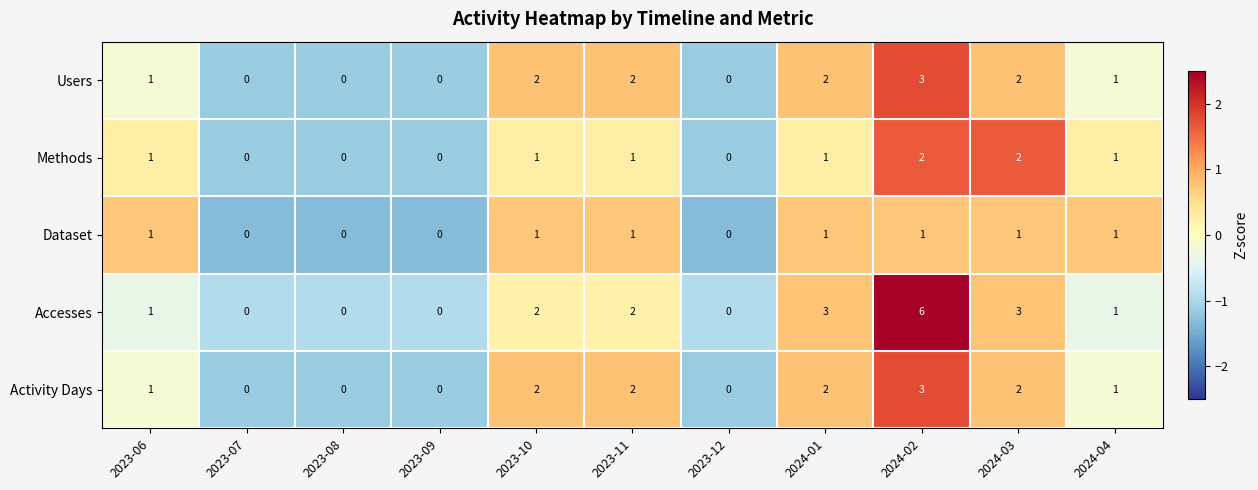

What value does the Activity Days series have at 2024-02?

3